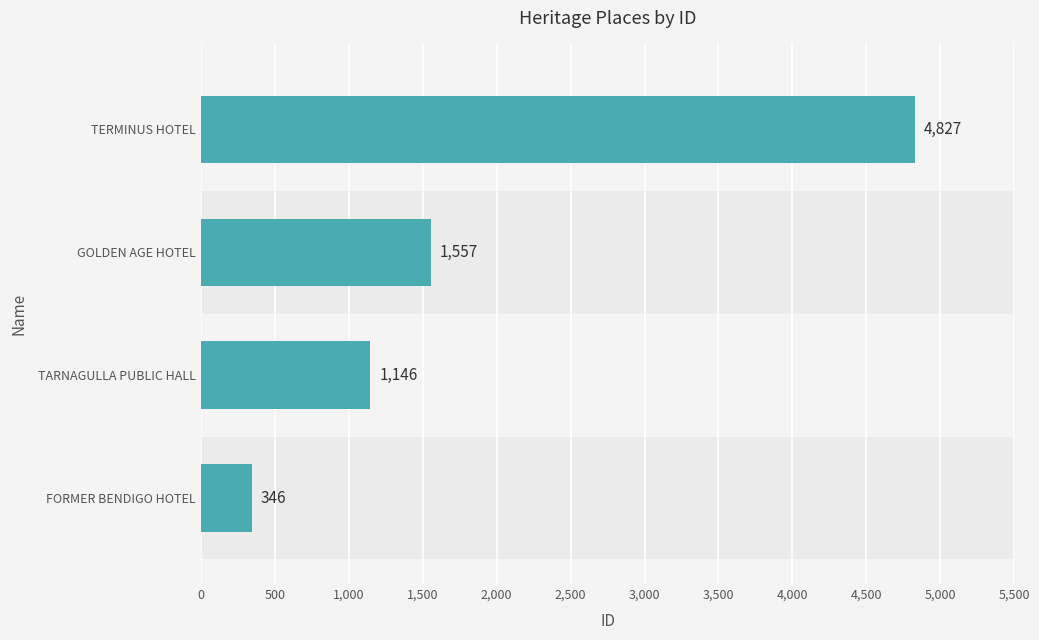

Are the bars horizontal?

Yes